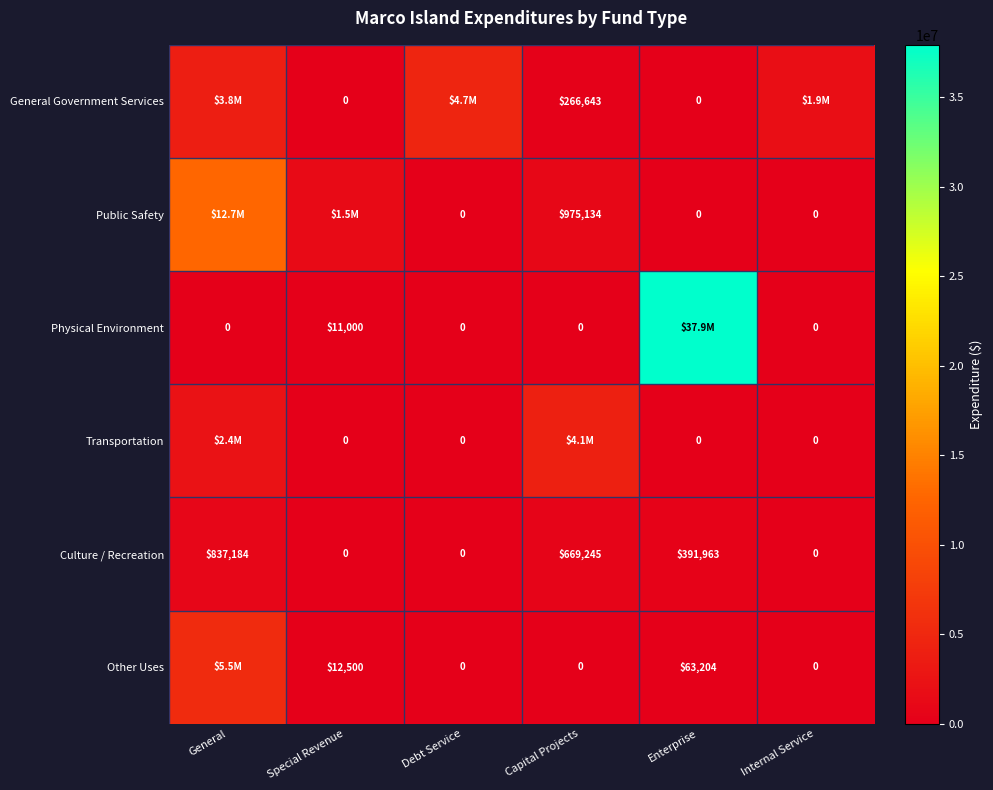

Where does the Culture / Recreation series first go above 391963?

General